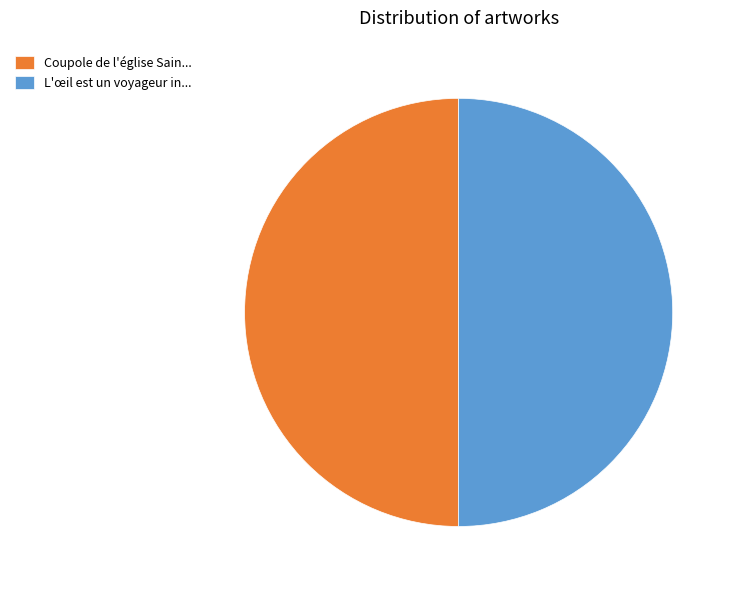

Combined, do L'œil est un voyageur in... and Coupole de l'église Sain... account for over 50%?

Yes